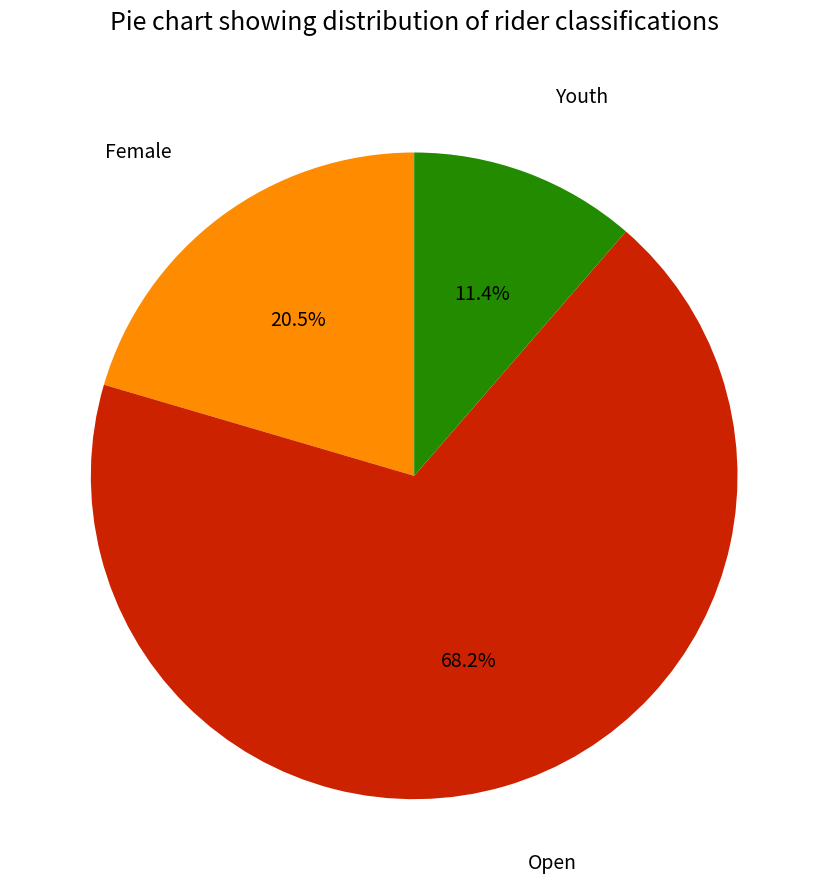

To the nearest percent, what is the difference between the Female and Open slice percentages?

48%